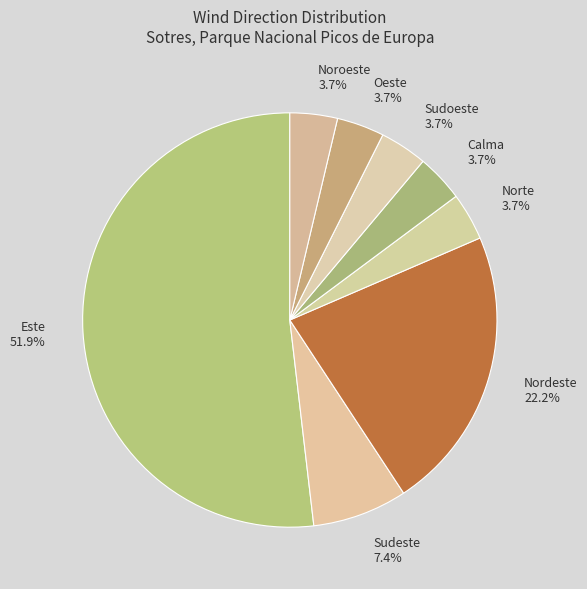

Do Nordeste and Este together represent more than half of the pie?

Yes